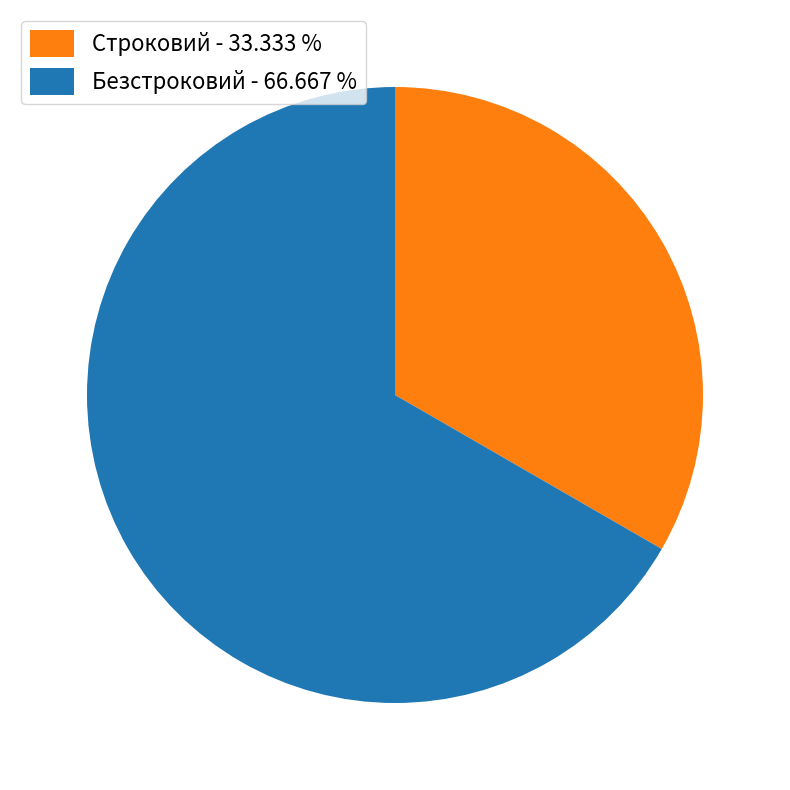

Rank the categories by value from lowest to highest.

Строковий, Безстроковий